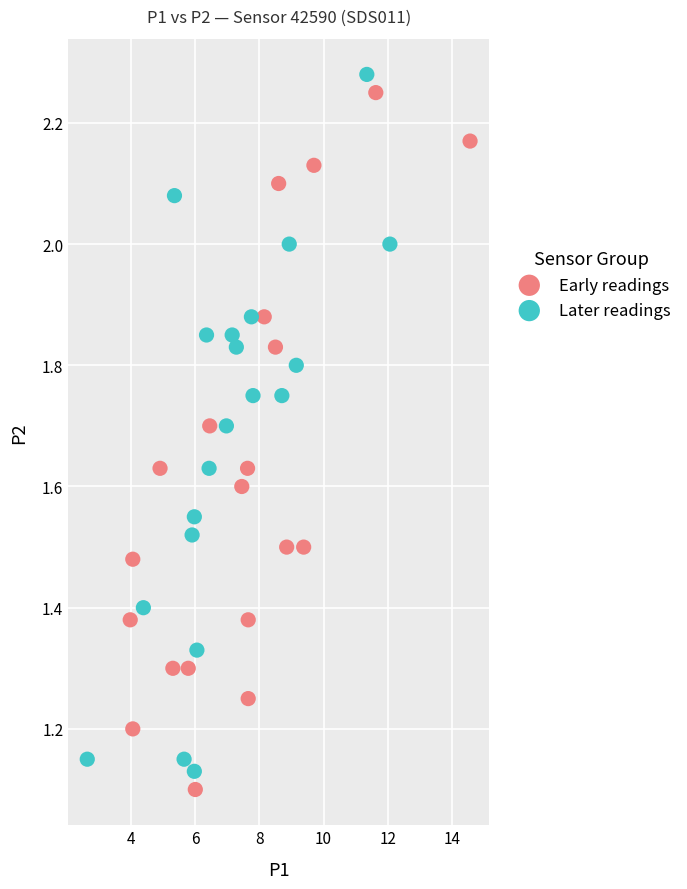

What are all the series names shown in the legend?

Early readings, Later readings